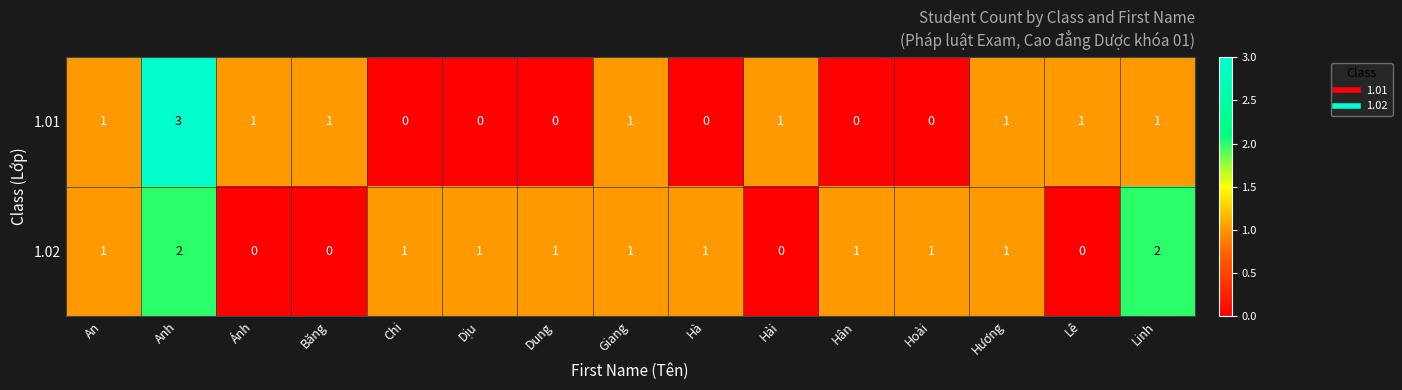

Which series has the widest spread of values?

1.01